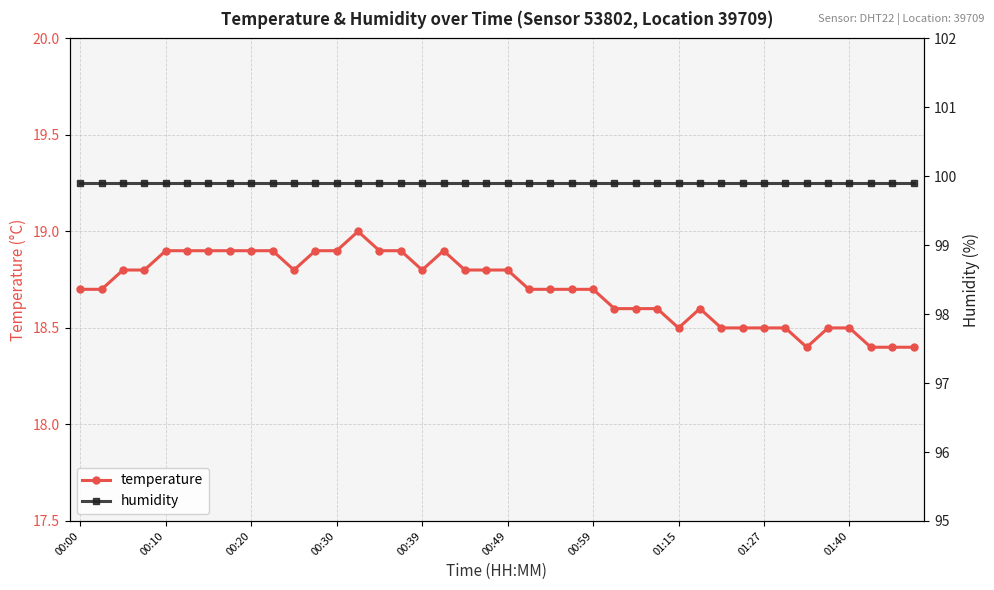

At which label is humidity closest to 99?

00:00